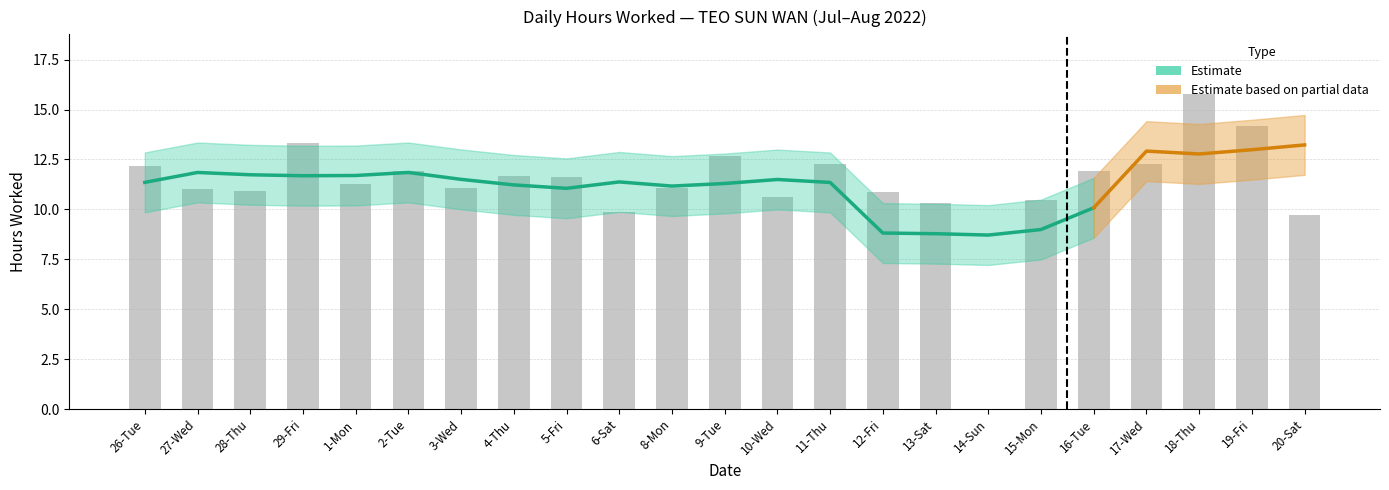

What position from the left is 18-Thu?

21